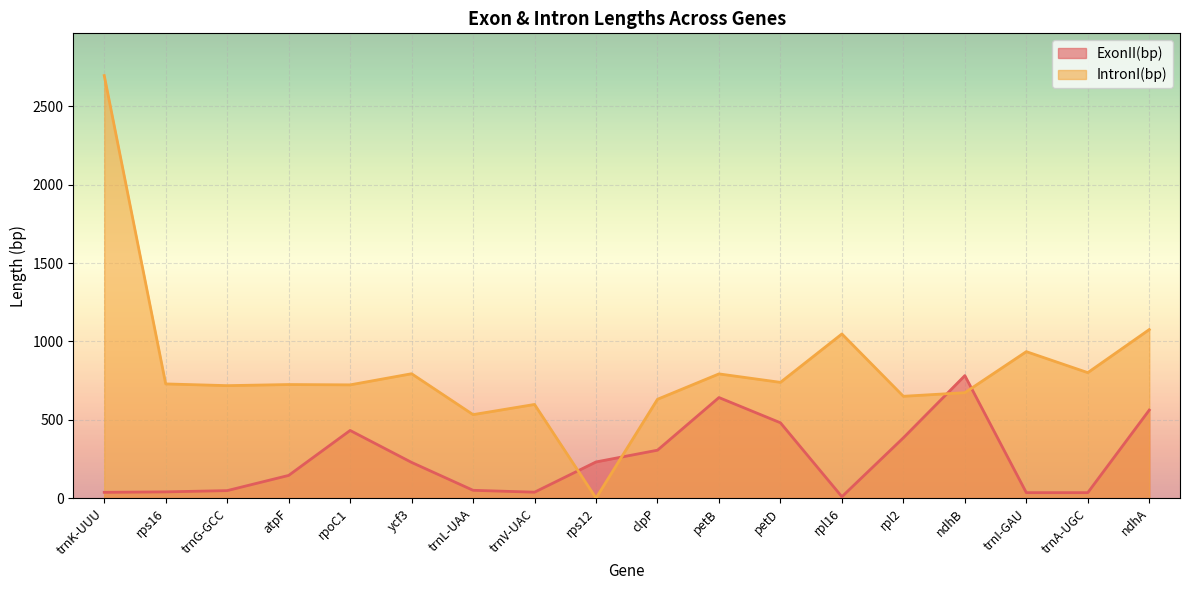

Rank the categories by ExonII(bp) value from highest to lowest.

ndhB, petB, ndhA, petD, rpoC1, rpl2, clpP, rps12, ycf3, atpF, trnL-UAA, trnG-GCC, rps16, trnV-UAC, trnK-UUU, trnI-GAU, trnA-UGC, rpl16